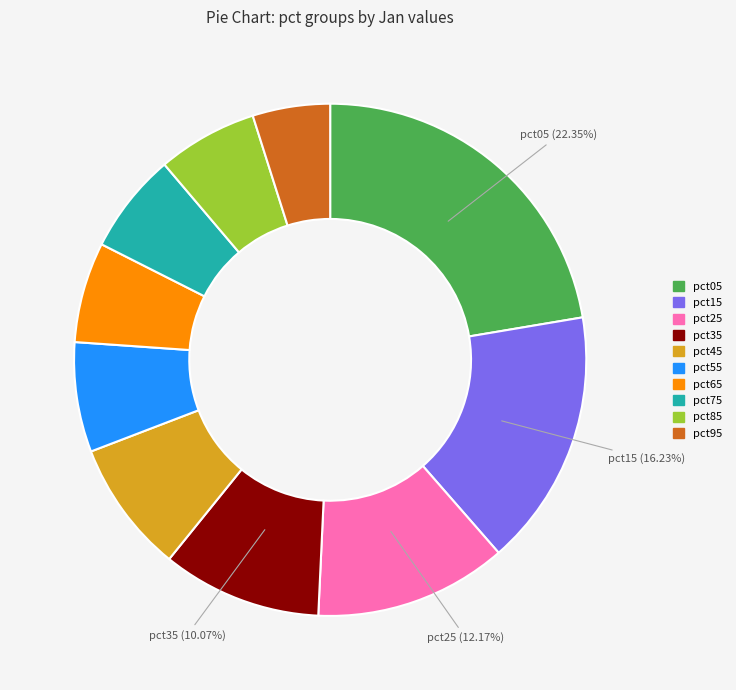

Which has a higher value, pct95 or pct15?

pct15